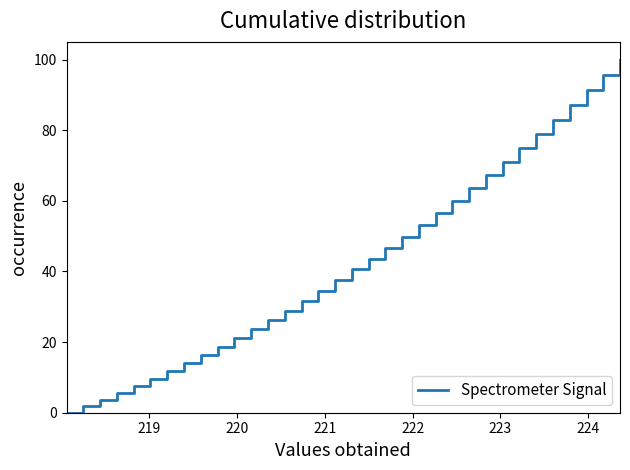

What is the difference between the maximum and minimum values?

100.0